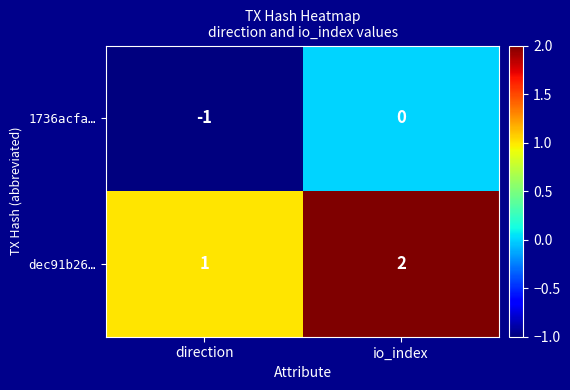

At which category does the chart reach its peak across all series?

io_index